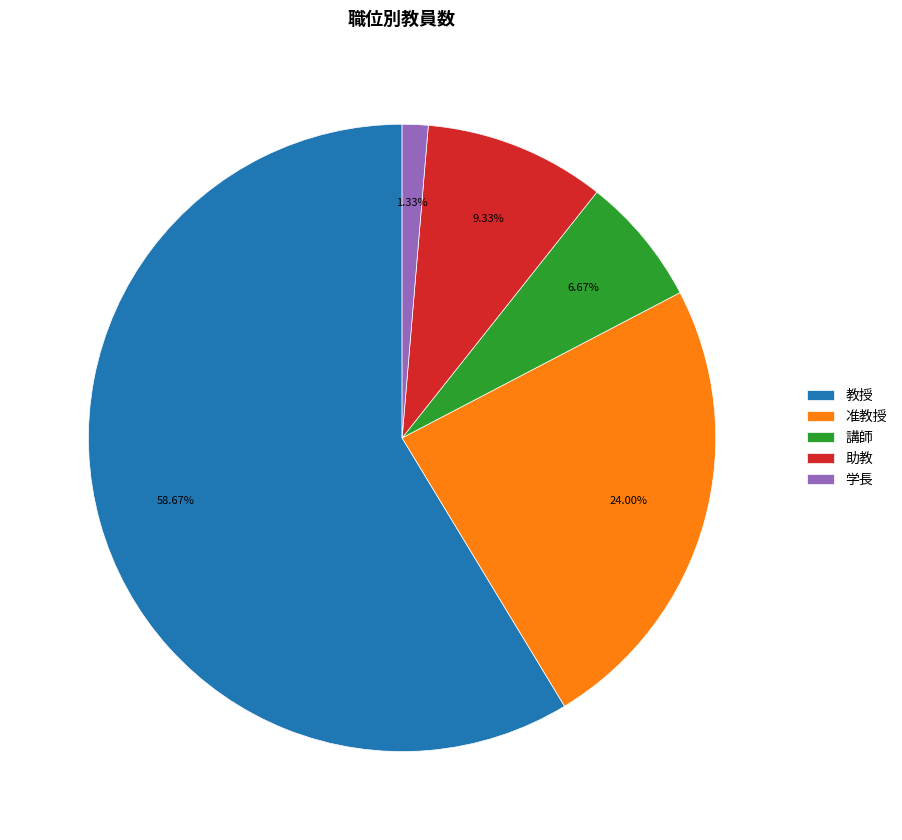

Does 准教授 account for over 50% of the chart?

No